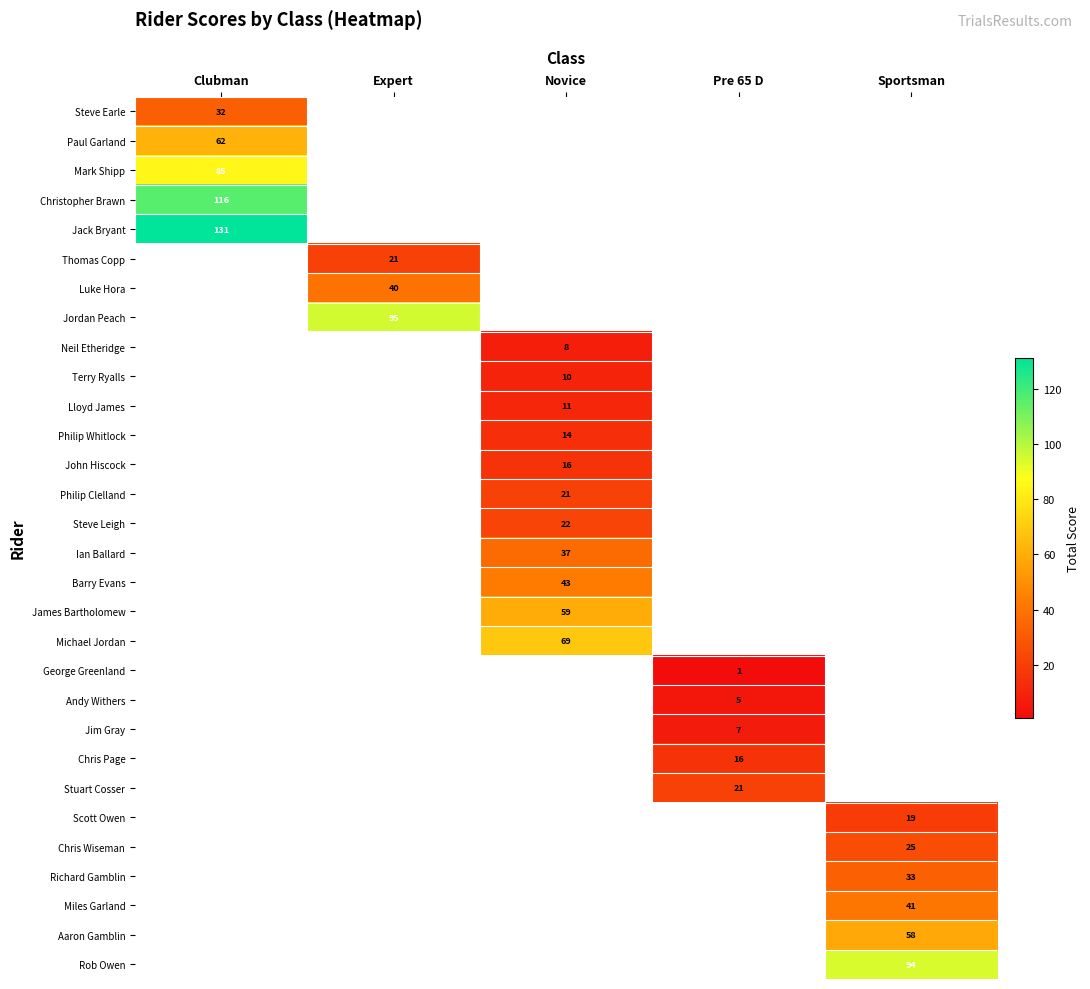

The value of James Bartholomew at Novice is 17. True or false?

False